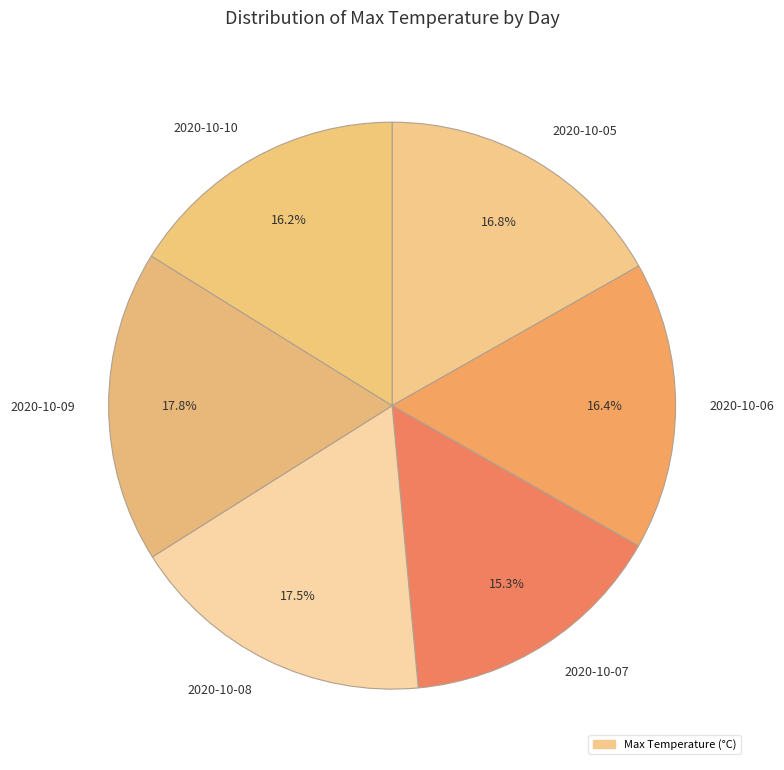

Count the number of slices in the pie.

6